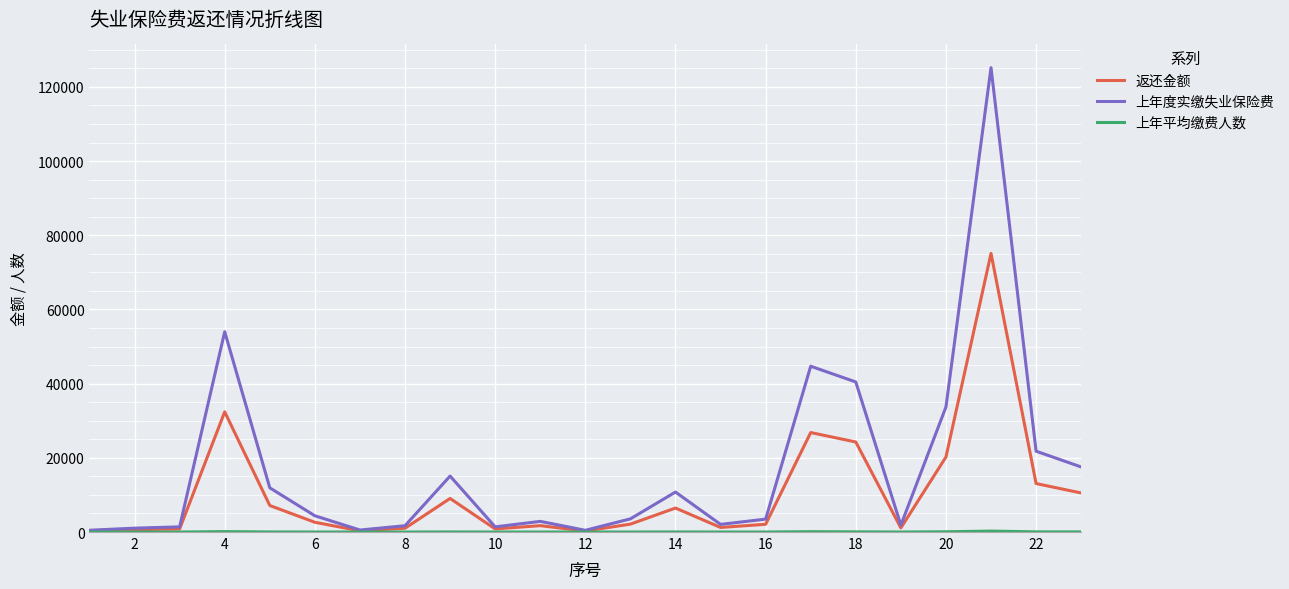

What is the highest value of the 上年度实缴失业保险费 series?

125175.4